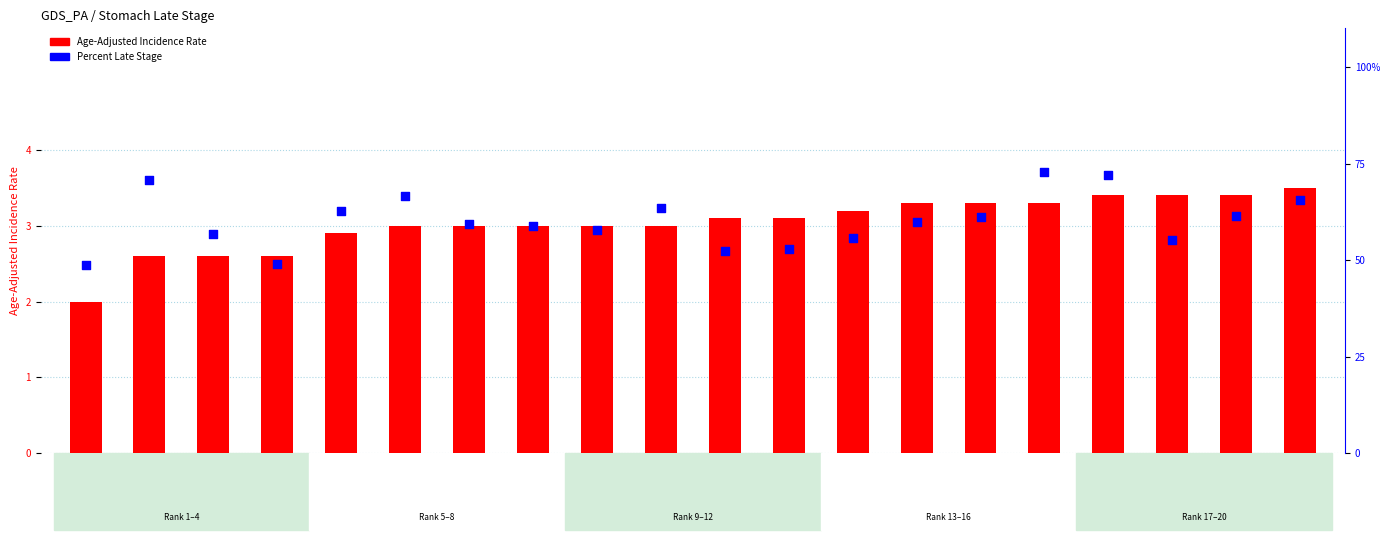

At which category is the sum across all series the highest?

Bradford